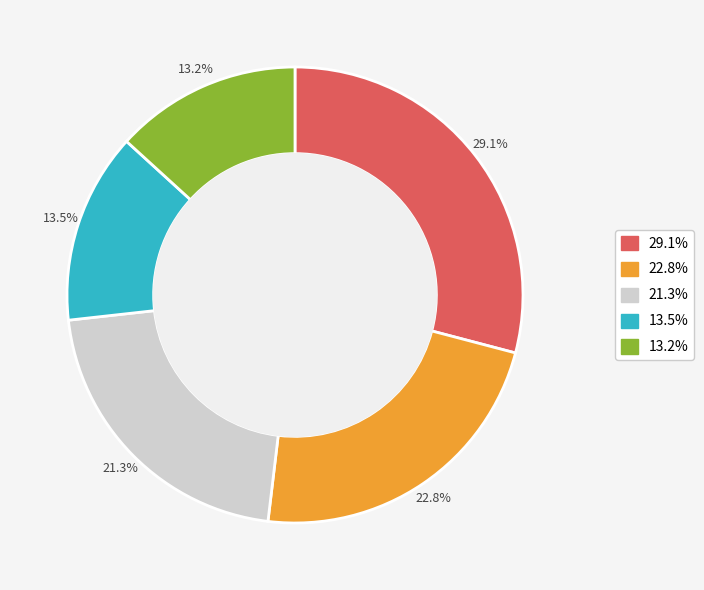

Is there a majority slice in this chart?

No